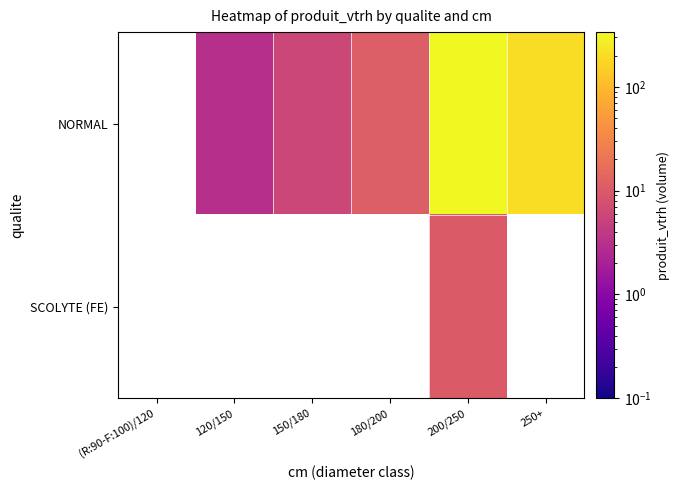

At which category is the sum across all series the highest?

200/250